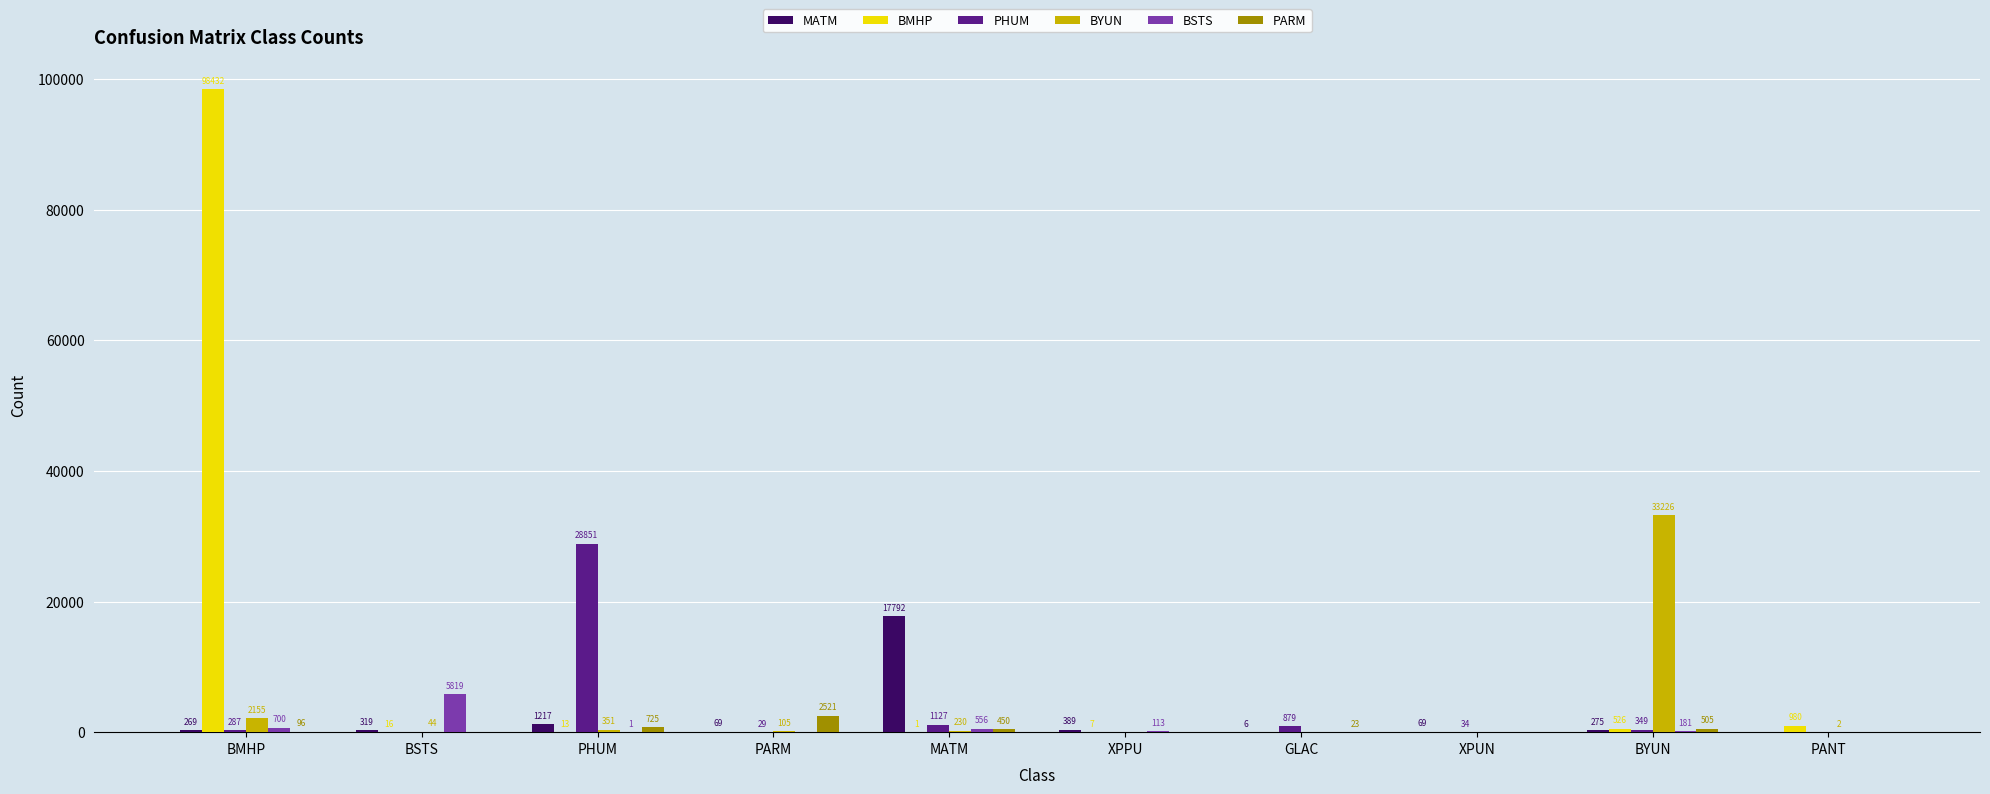

Where is PARM nearest to the value 1260?

PHUM